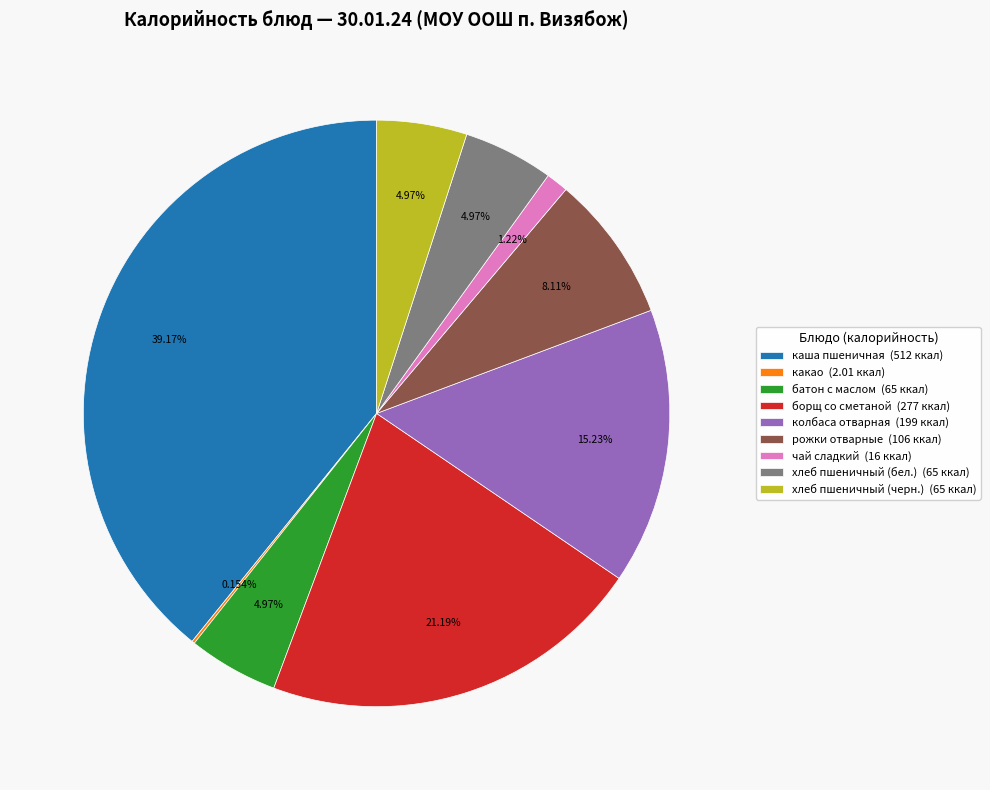

What percentage is the борщ со сметаной slice, to the nearest percent?

21%